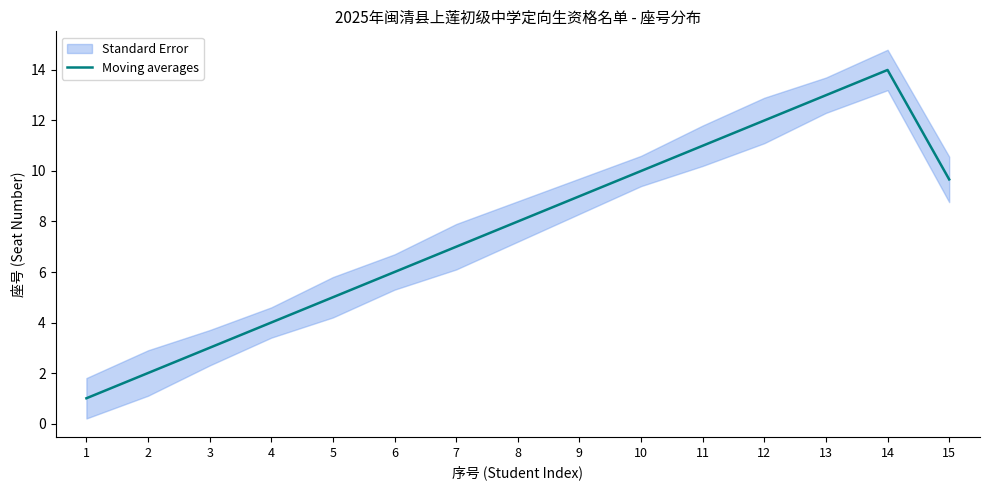

Approximately how many times larger is the value at 11 compared to 15?

1.1